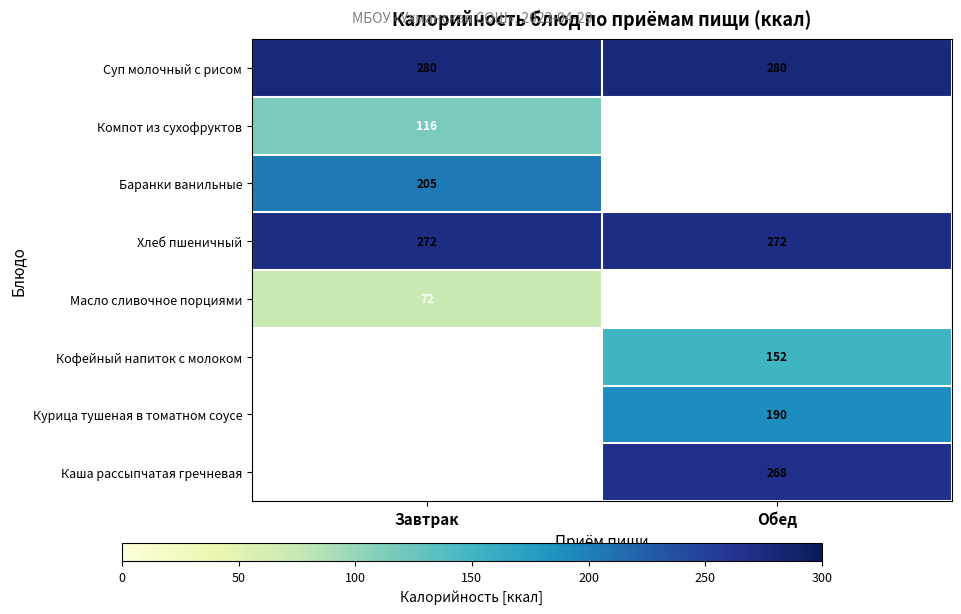

The Хлеб пшеничный series shows 272 at Завтрак. True or false?

True